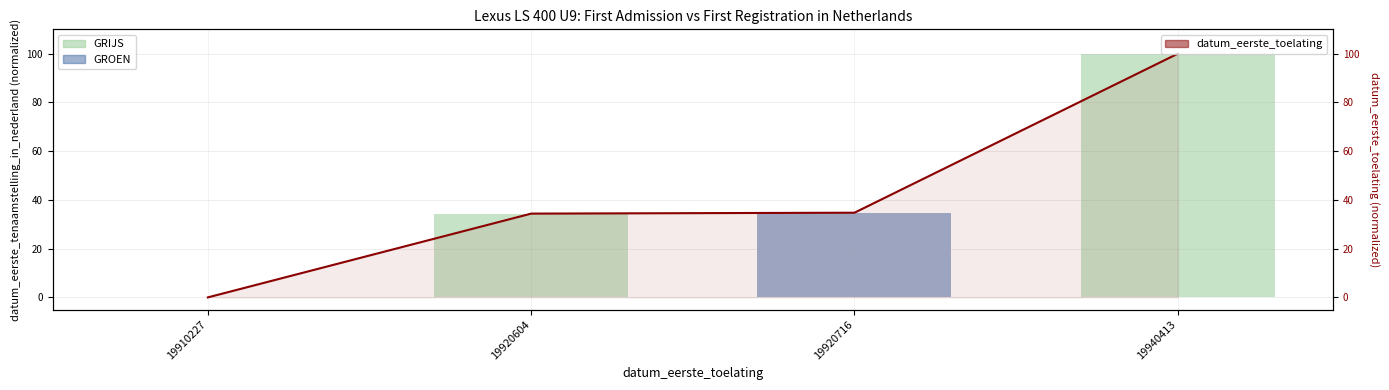

Reading left to right, extract all data points from this chart.

19910227=0.0	19920604=34.4	19920716=34.7	19940413=100.0